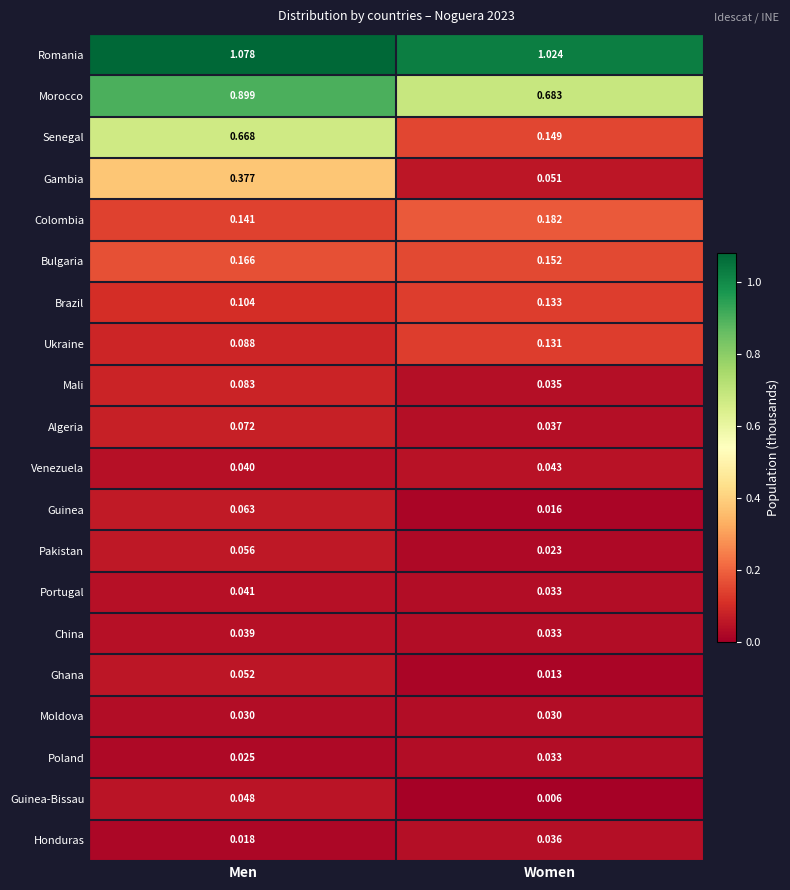

At Men, list the series in order from smallest to largest.

Honduras, Poland, Moldova, China, Venezuela, Portugal, Guinea-Bissau, Ghana, Pakistan, Guinea, Algeria, Mali, Ukraine, Brazil, Colombia, Bulgaria, Gambia, Senegal, Morocco, Romania